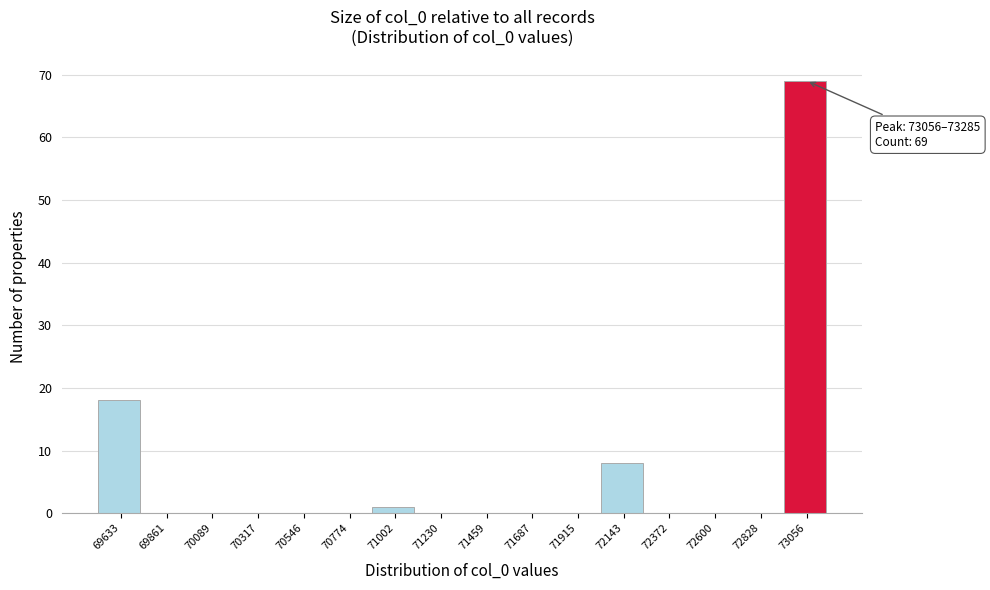

Reading left to right, what are all the values shown in this chart?

69633=18	69861=0	70089=0	70317=0	70546=0	70774=0	71002=1	71230=0	71459=0	71687=0	71915=0	72143=8	72372=0	72600=0	72828=0	73056=69